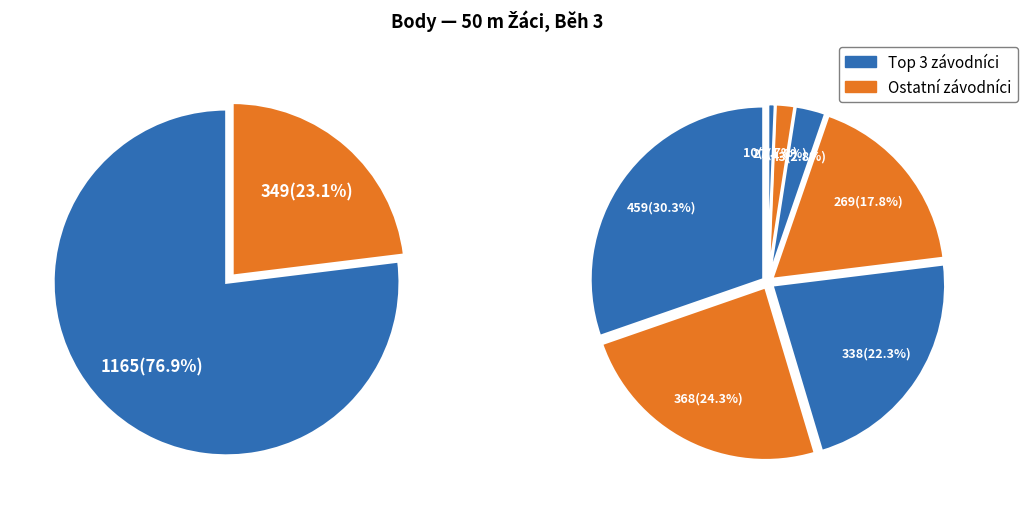

Does Kotrba Tomáš account for over 50% of the chart?

No